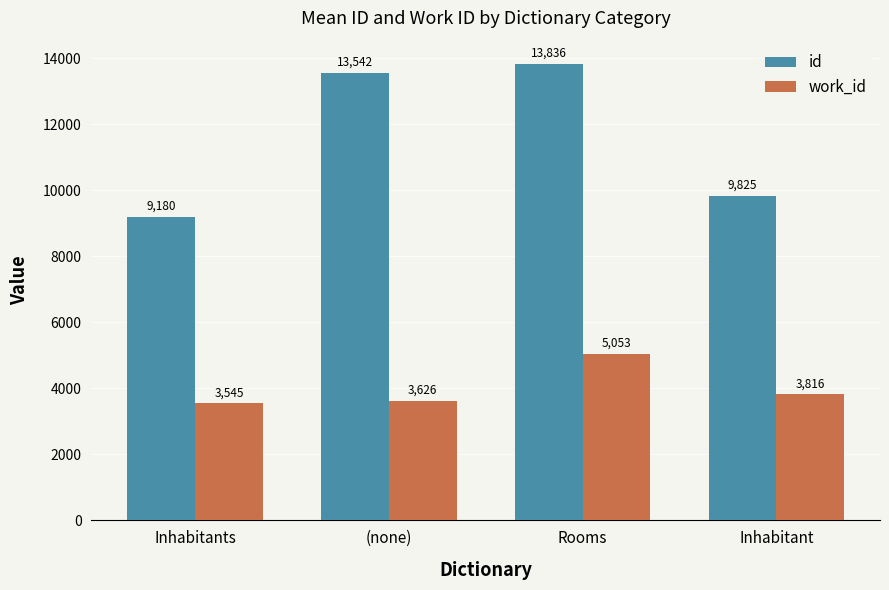

What is the spread (max minus min) of values at Rooms?

8783